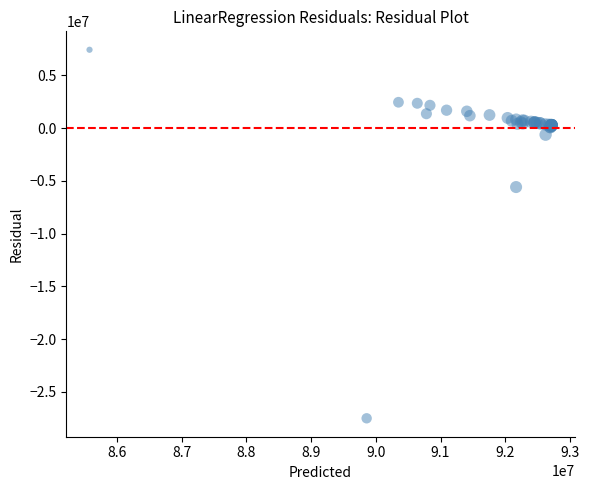

What Y value in the scatter plot is closest to -10035601?

-5585054.7